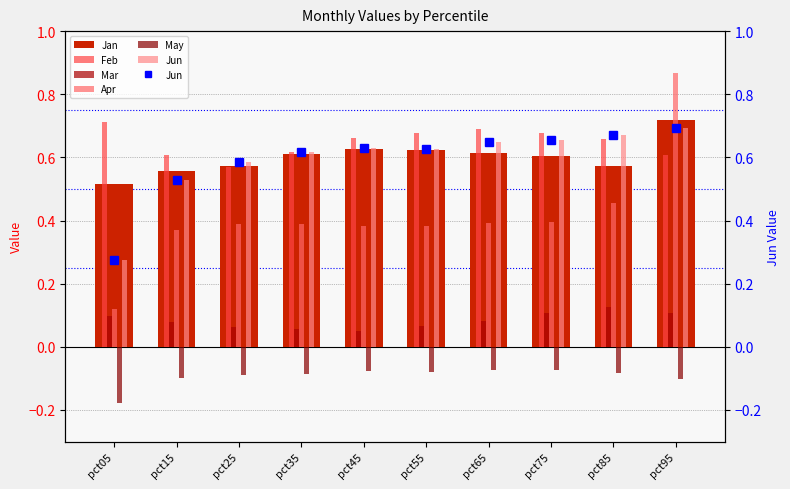

The value of Feb at pct05 is 1.1. True or false?

False